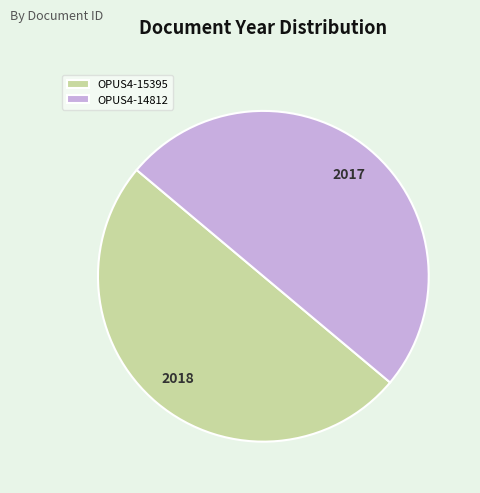

Is it true that OPUS4-14812 is 59% of the pie?

False